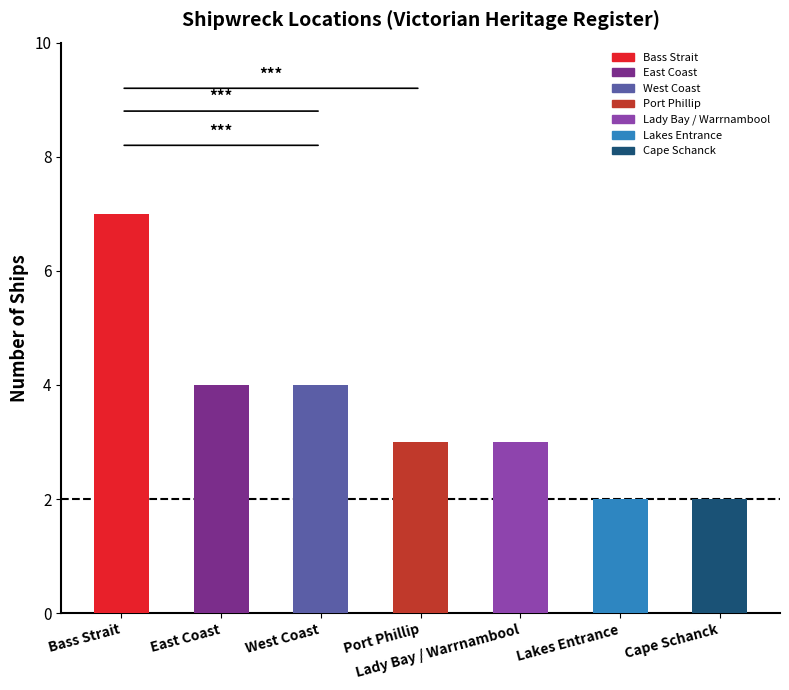

Where does the data first go above 3?

Bass Strait